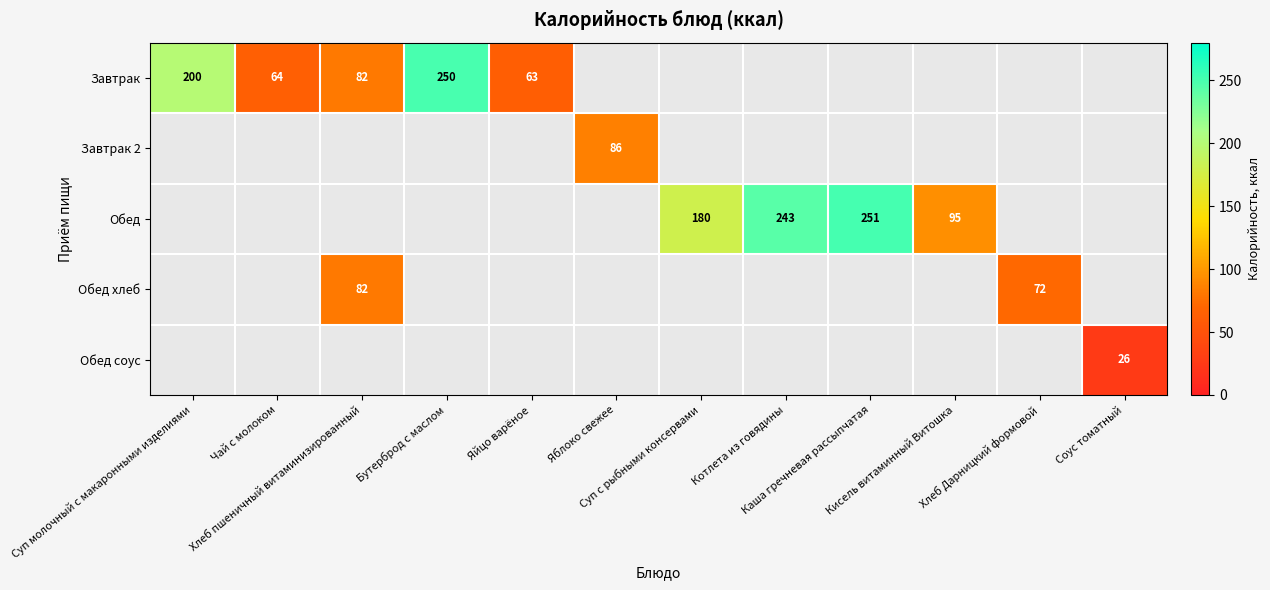

At which label is Завтрак closest to 125?

Хлеб пшеничный витаминизированный